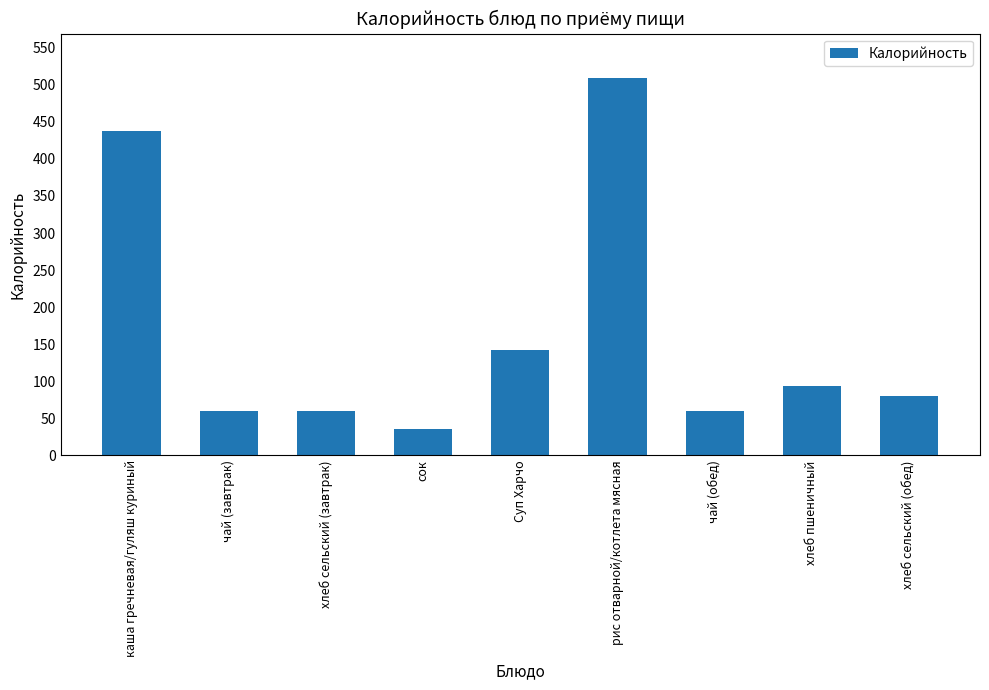

How many categories are shown in the chart?

9